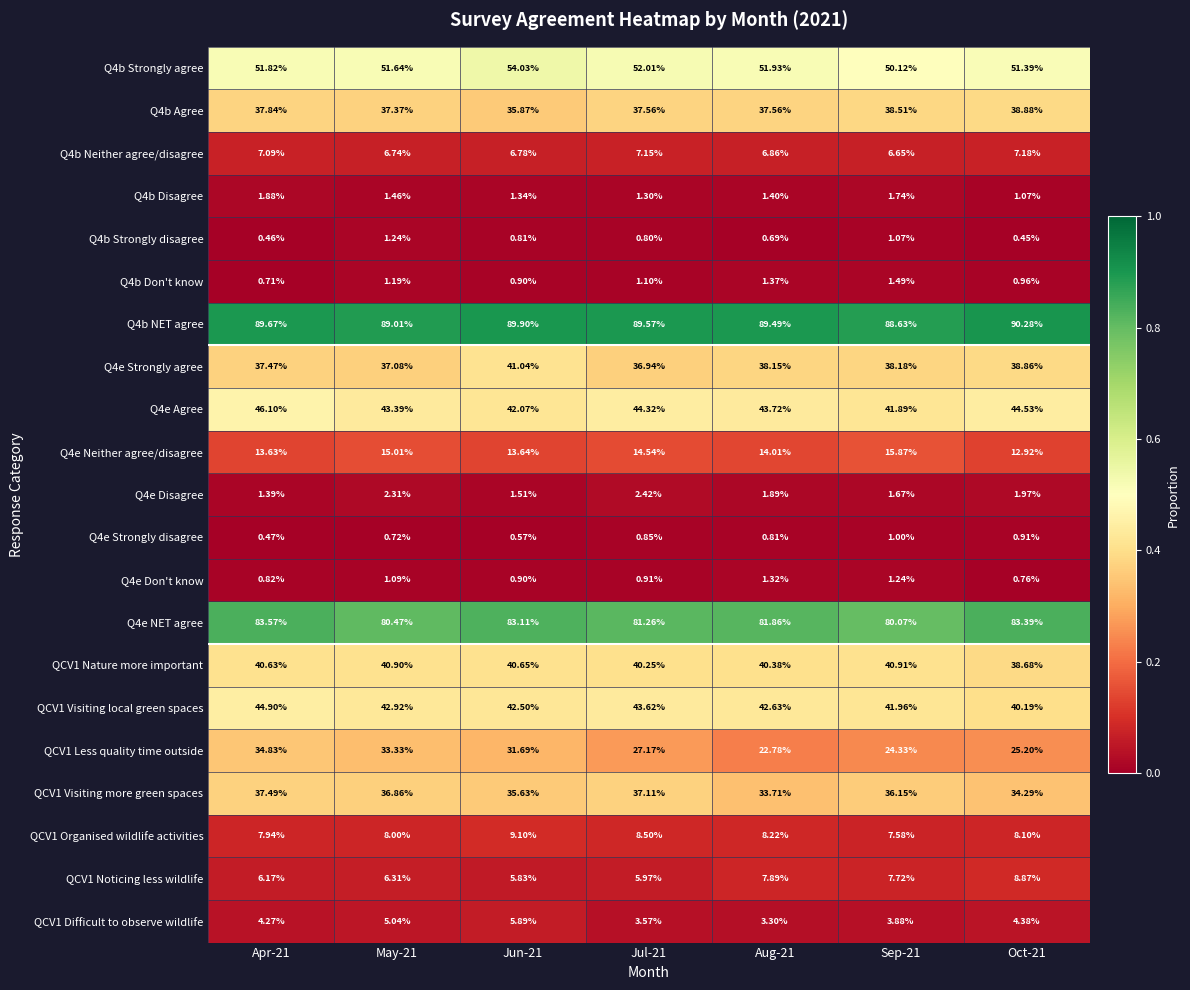

What is the greatest value displayed?

90.3